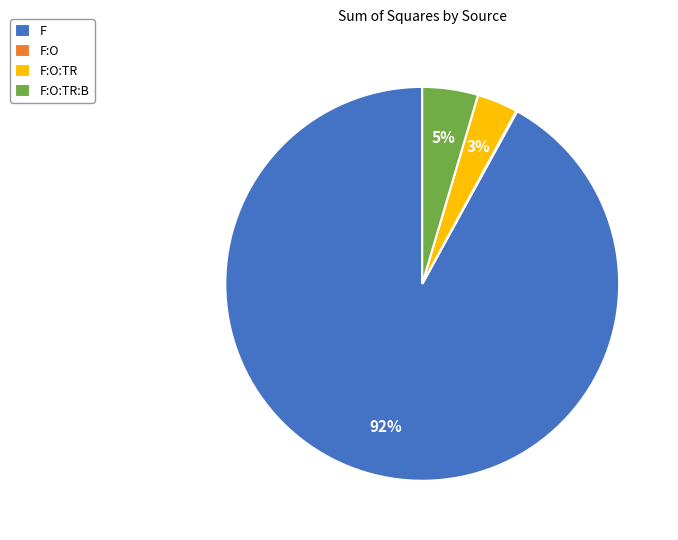

Which category has the biggest portion of the pie?

F